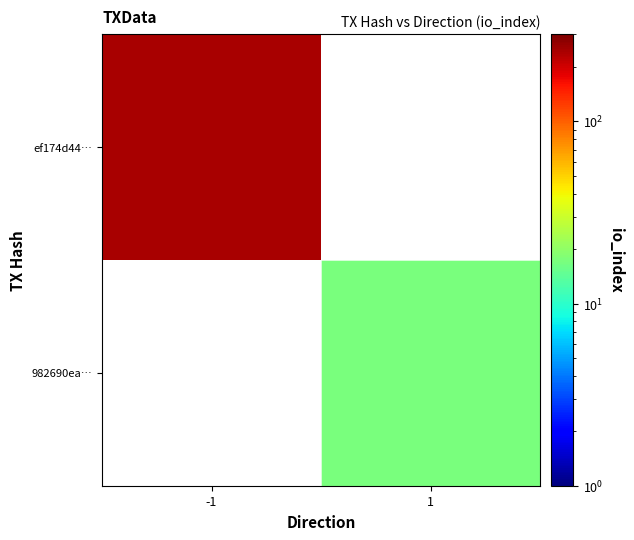

Which category has the lowest value across all series?

1